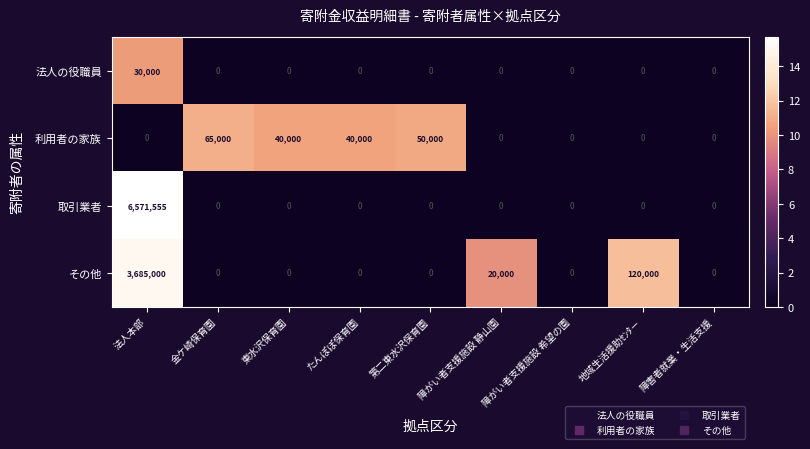

True or false: 法人の役職員 has a value of 52772 at 法人本部.

False